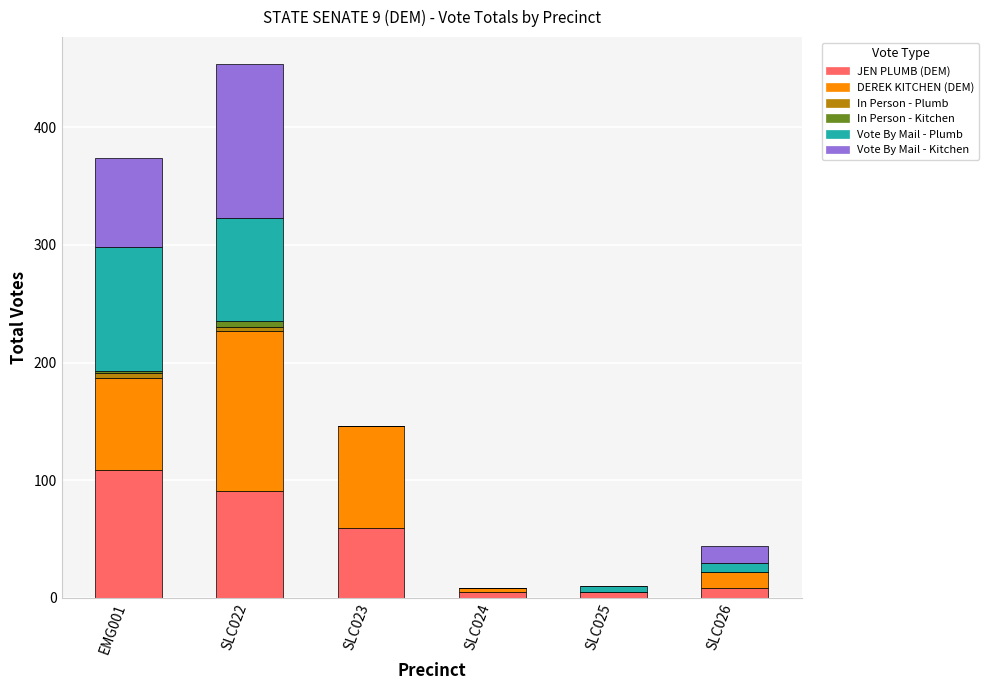

What is the highest value of the JEN PLUMB (DEM) series?

109